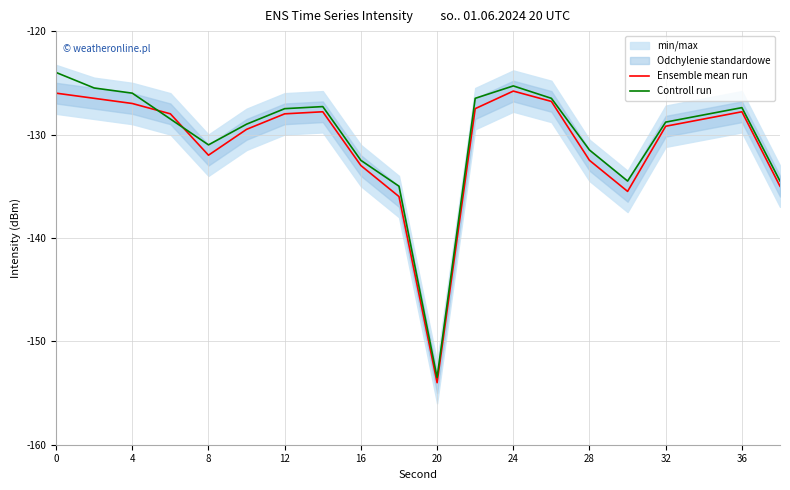

Does the chart have visible grid lines?

Yes